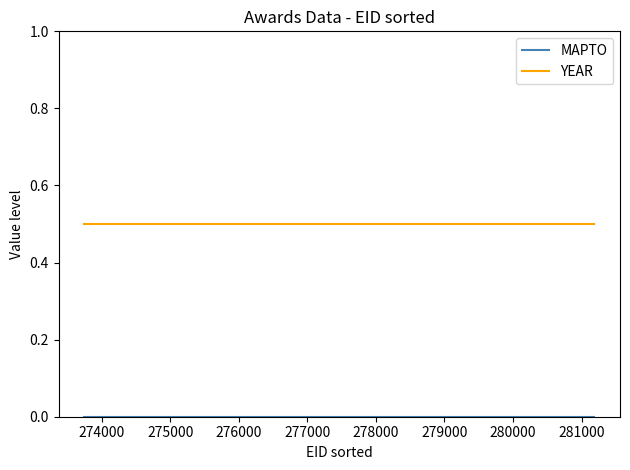

What is the average value of the YEAR series?

0.5